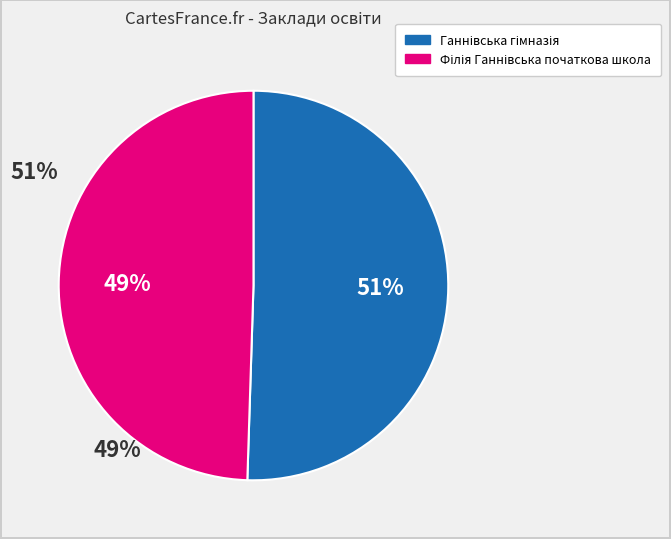

Is there a majority slice in this chart?

Yes